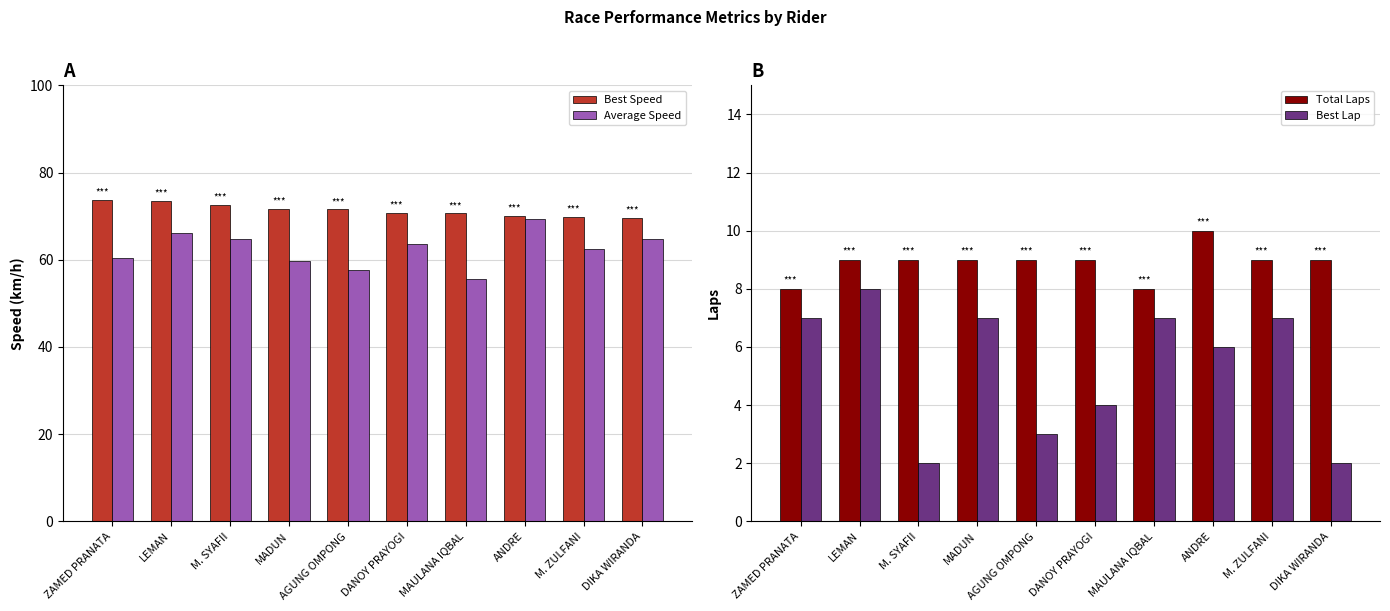

How many data points does each series have?

10